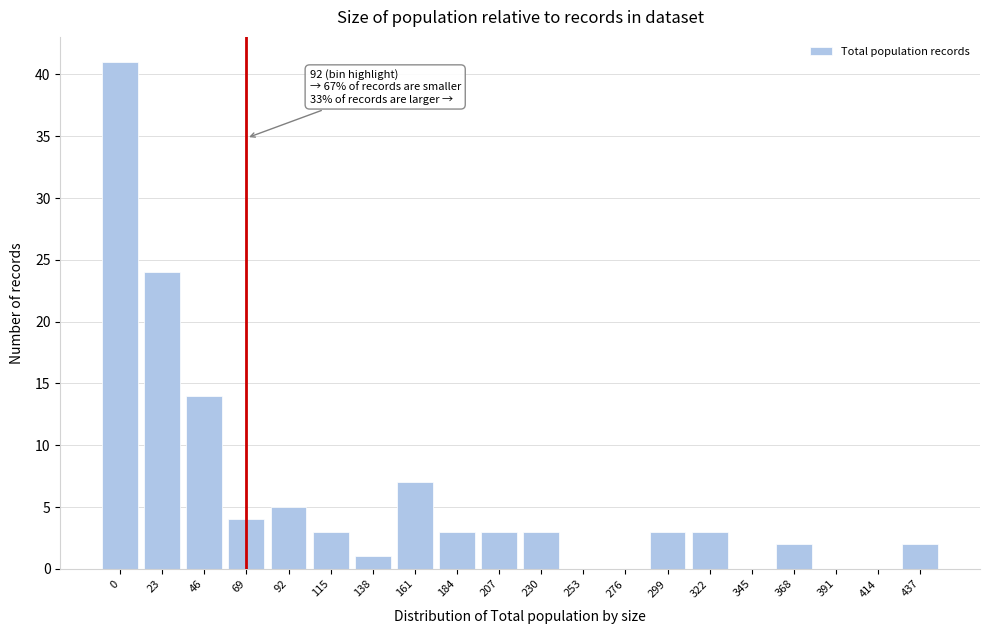

Reading left to right, list all the values displayed in this chart.

0=41	23=24	46=14	69=4	92=5	115=3	138=1	161=7	184=3	207=3	230=3	253=0	276=0	299=3	322=3	345=0	368=2	391=0	414=0	437=2